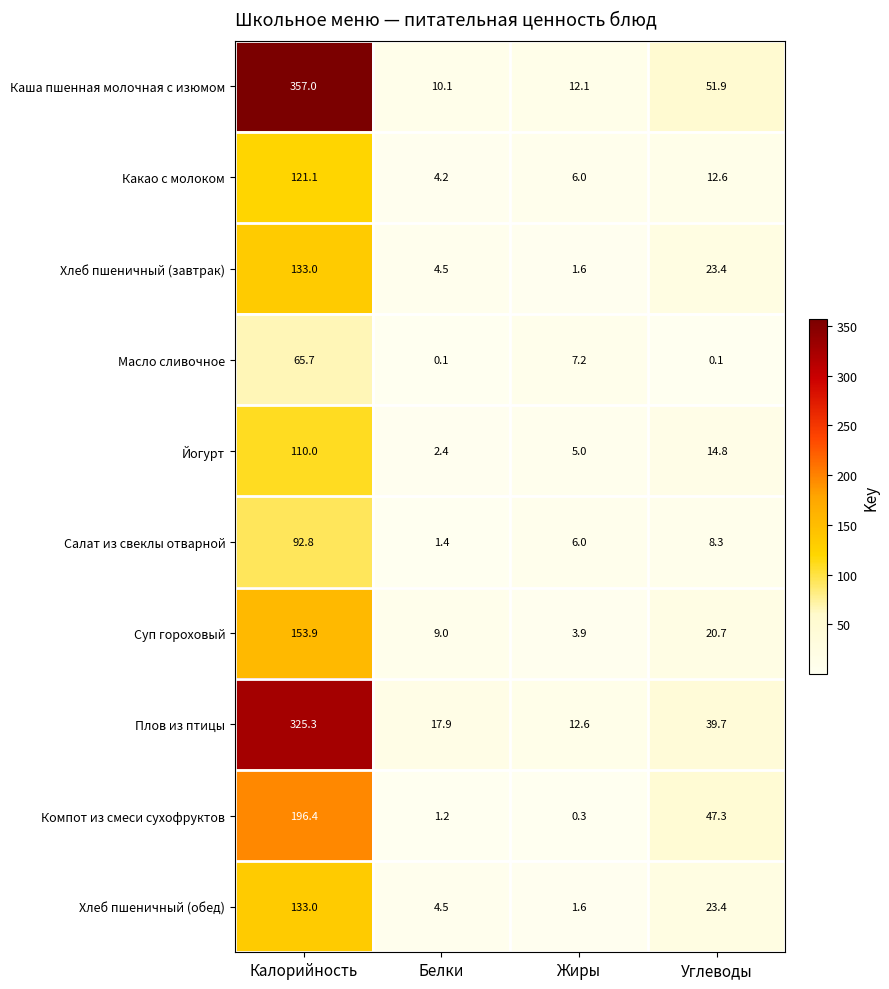

Between Калорийность and Жиры, which series saw the biggest shift?

Каша пшенная молочная с изюмом